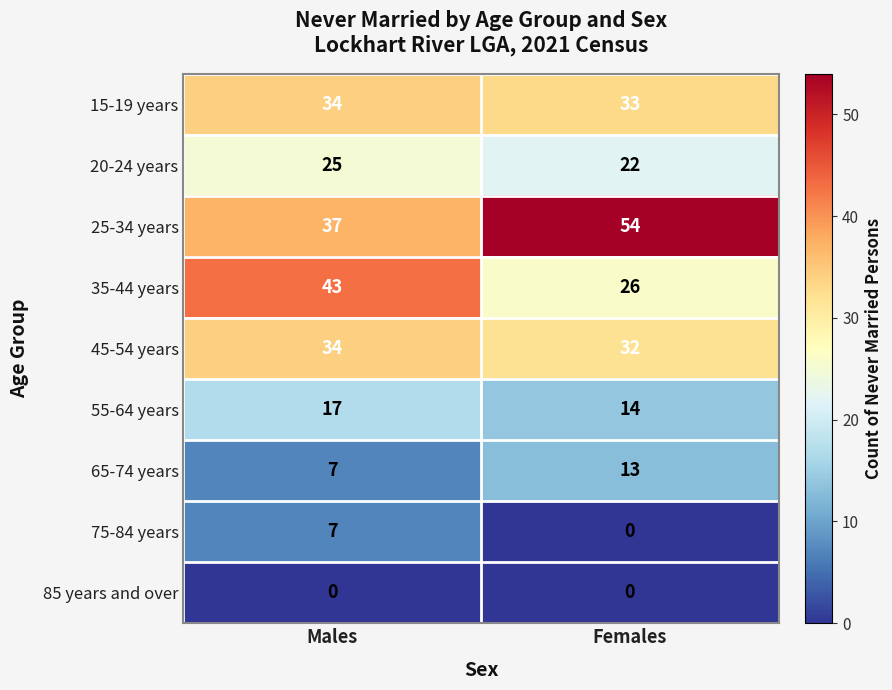

What is the total value across all series at Females?

194